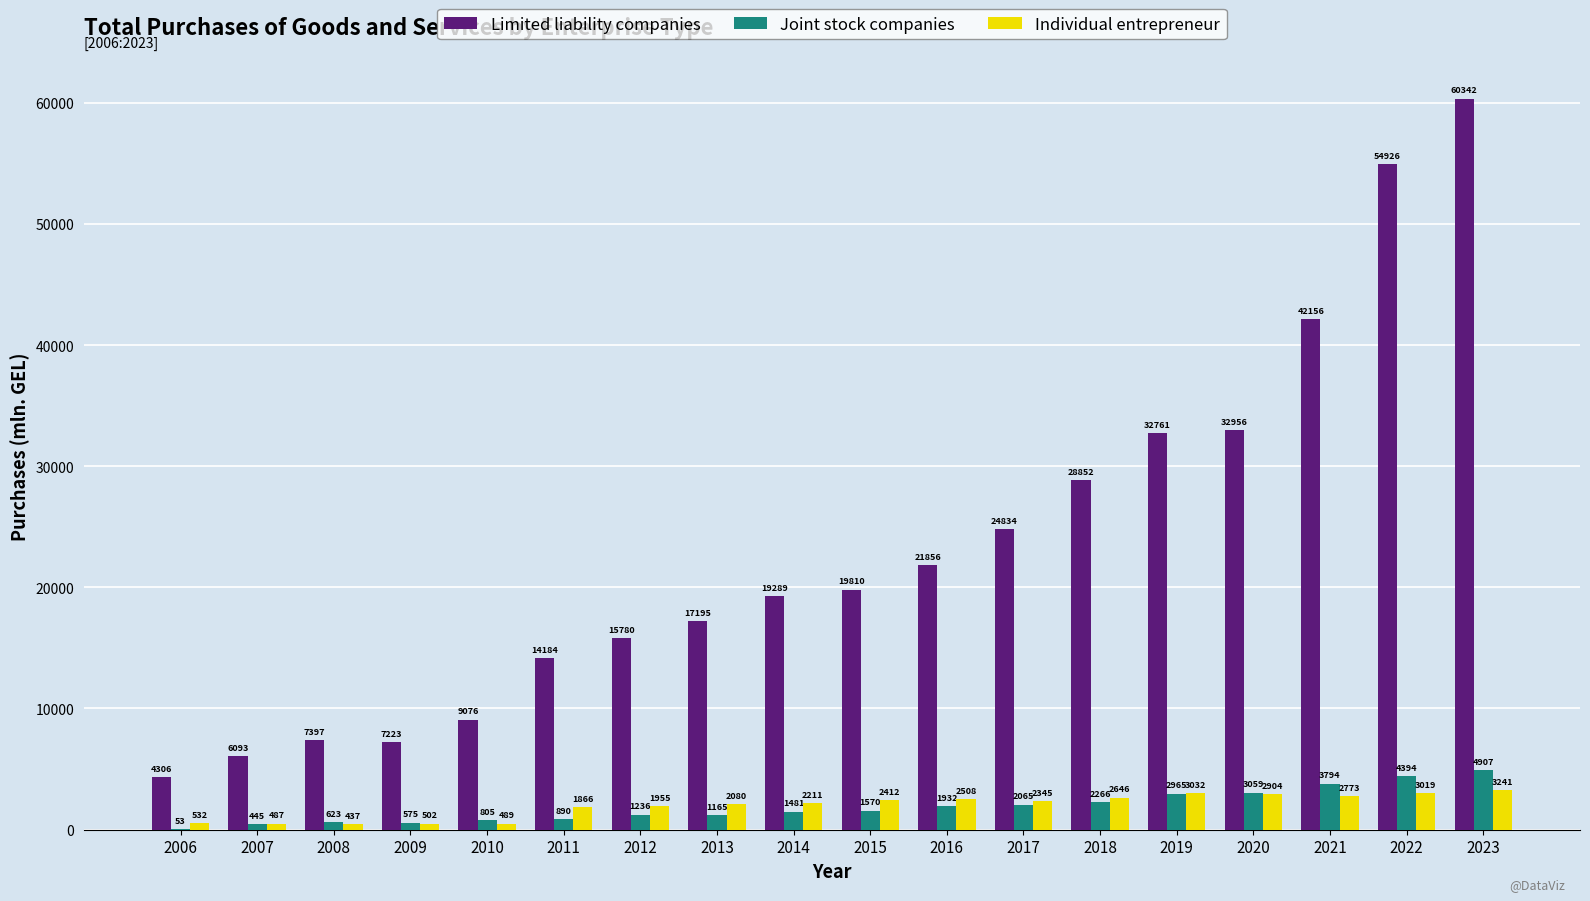

At which category is the sum across all series the highest?

2023